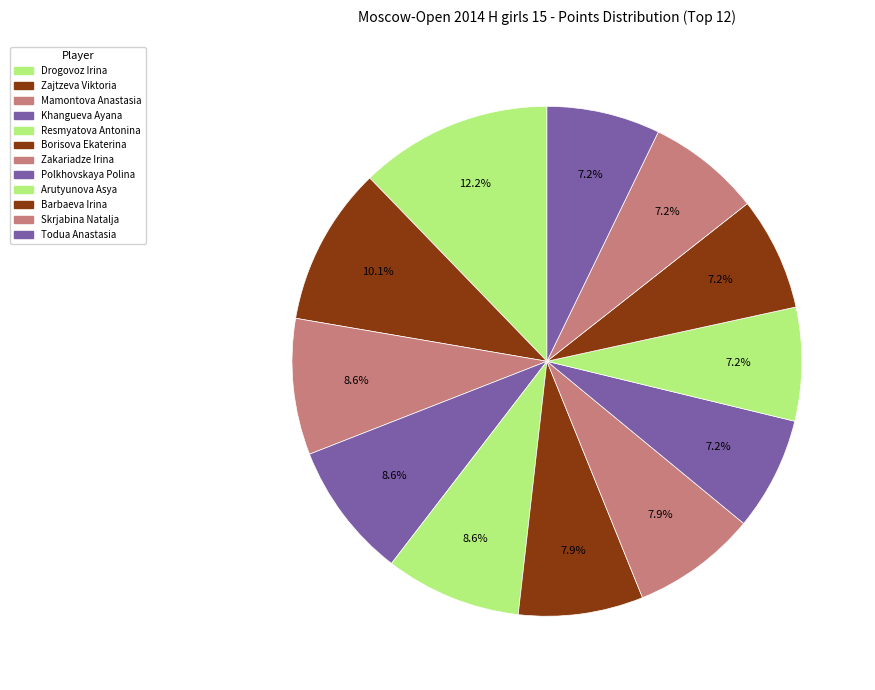

To the nearest percent, what is the difference between the Mamontova Anastasia and Zakariadze Irina slice percentages?

1%